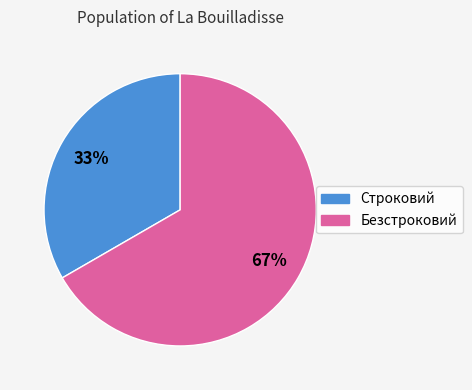

What is the ratio of the value at Безстроковий to the value at Строковий?

2.0